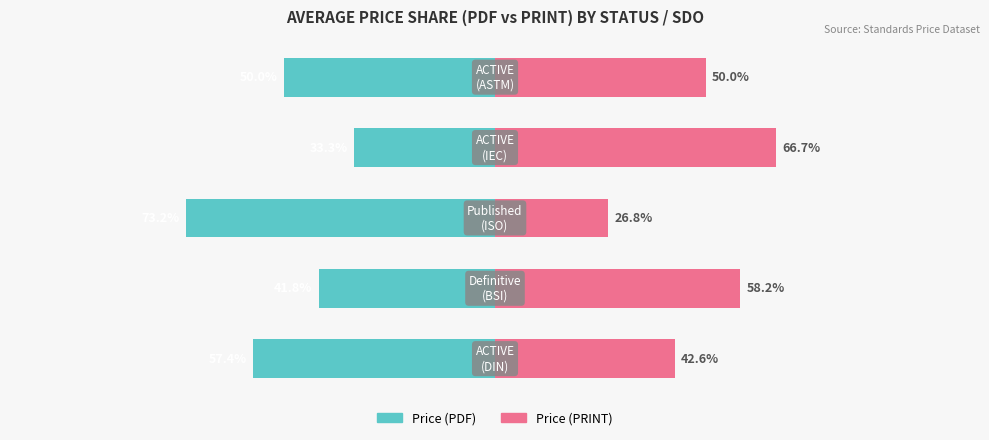

What is the maximum value for Price (PRINT)?

66.7